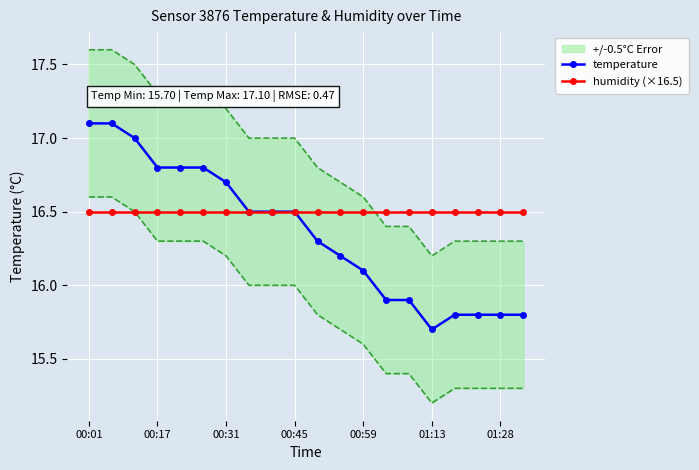

Is it true that temperature equals 28.4 at 00:45?

False